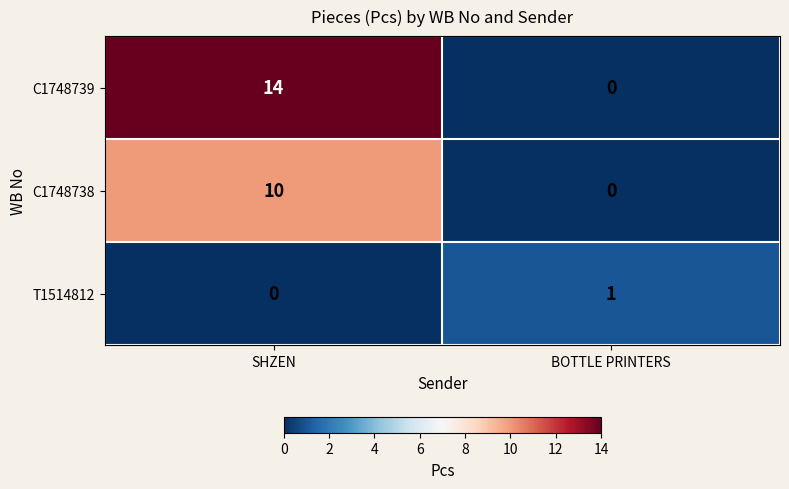

Where is T1514812 nearest to the value 0?

SHZEN